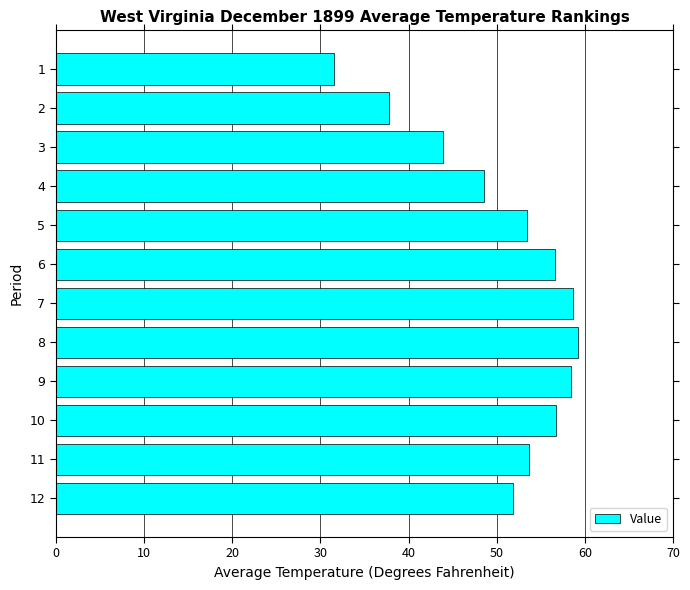

Which label corresponds to the smallest value in the chart?

1